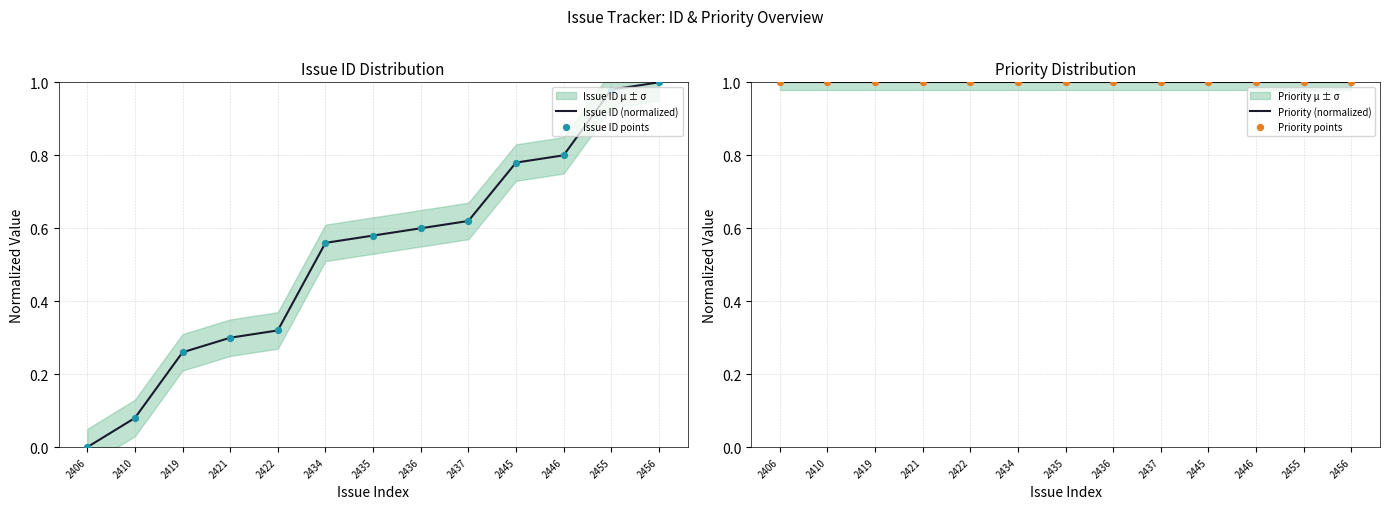

Is it true that Issue ID (normalized) equals 1.1 at 2446?

False